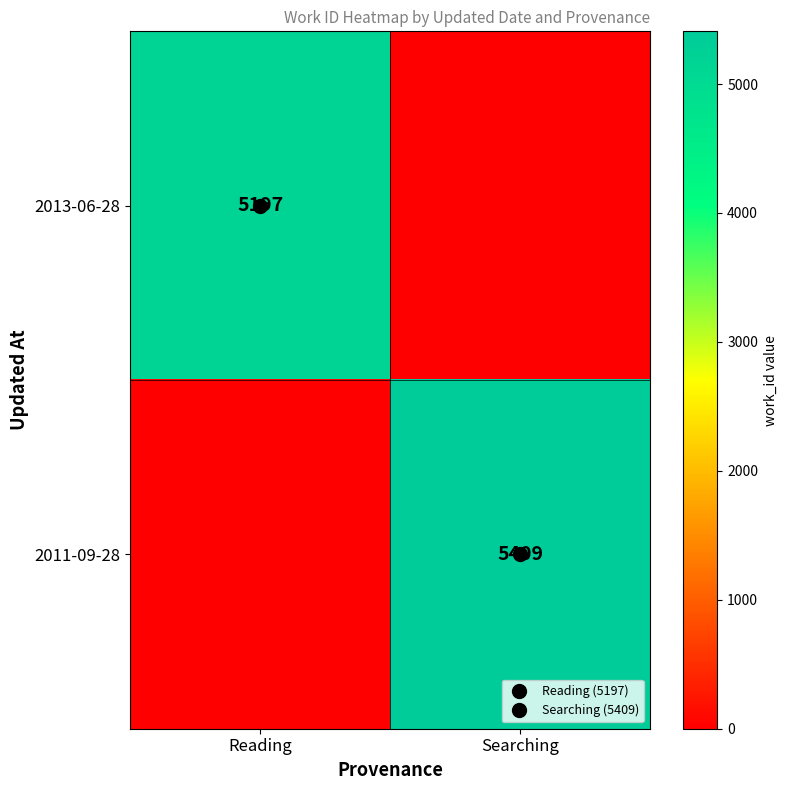

Rank the series at Searching from highest to lowest value.

2011-09-28, 2013-06-28